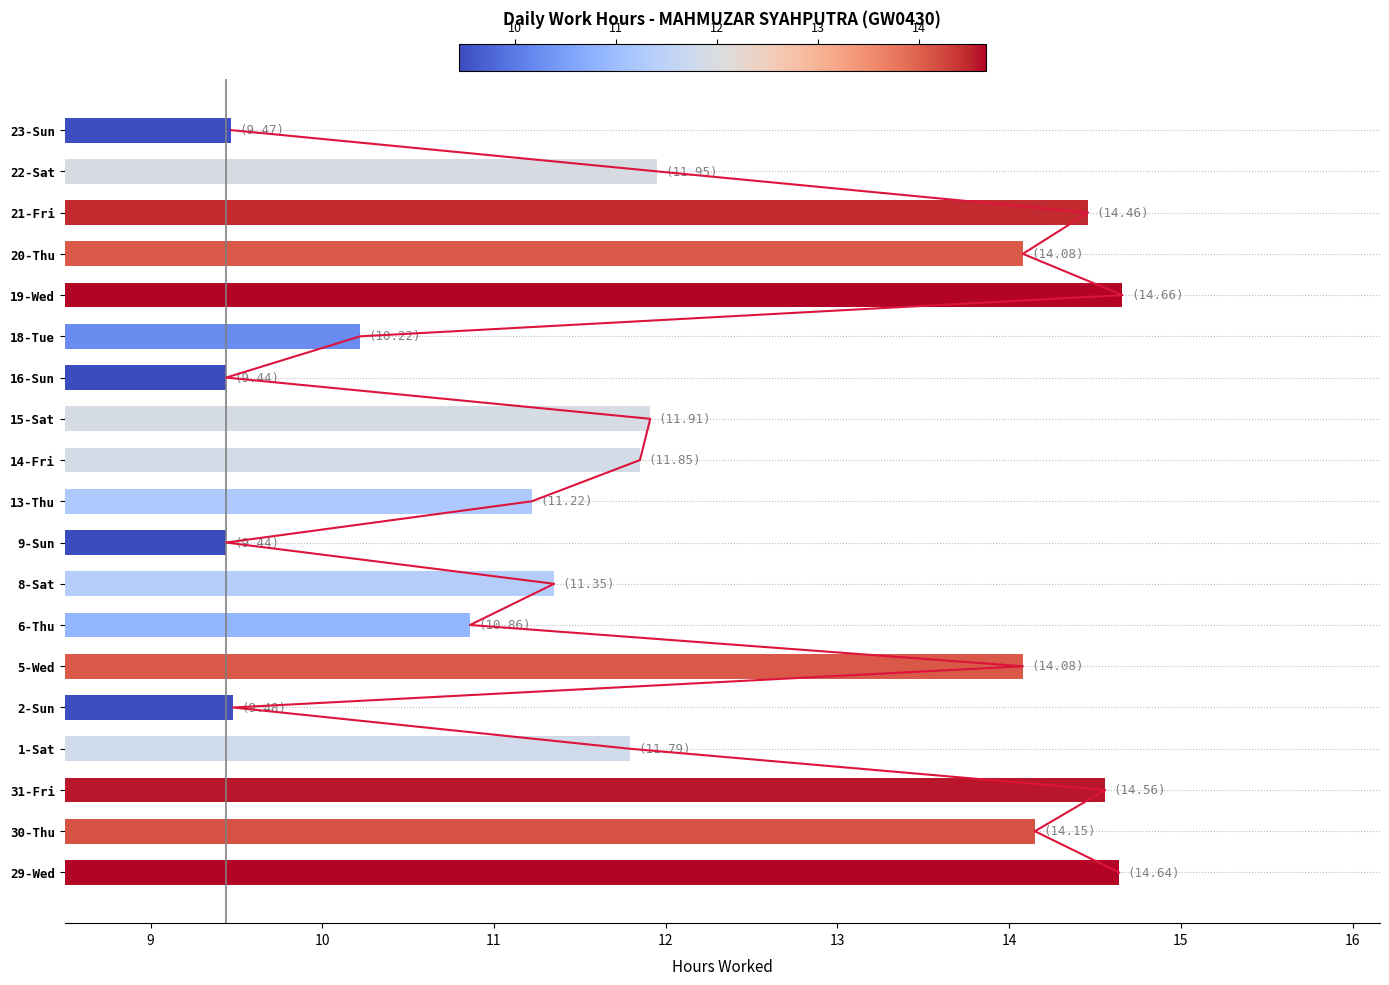

What is the value of the 4th bar from the left?

11.8